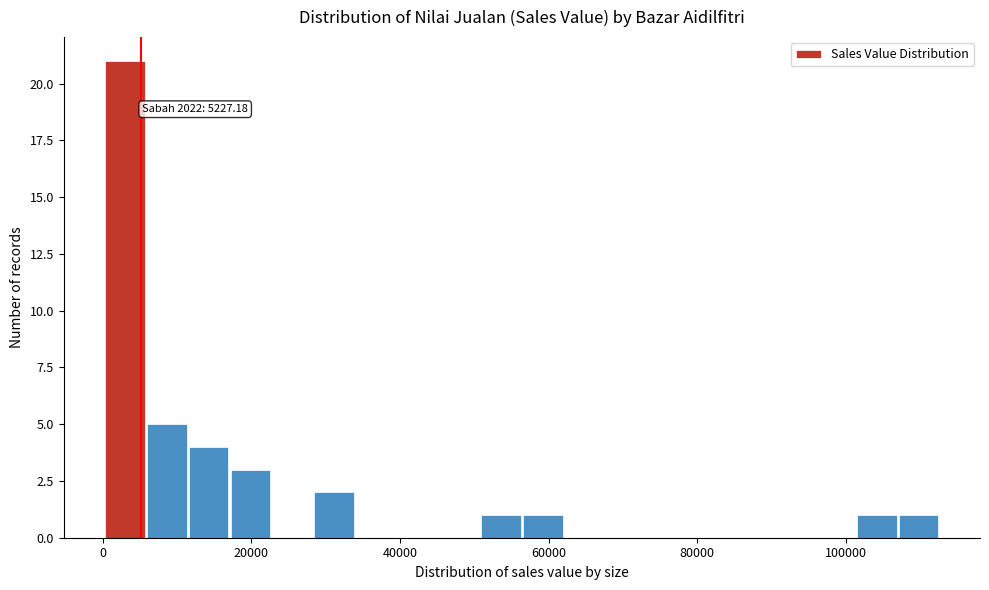

Around what value on the x-axis is the tallest bar? Give the approximate position of its centre, as read against the axis.

4000